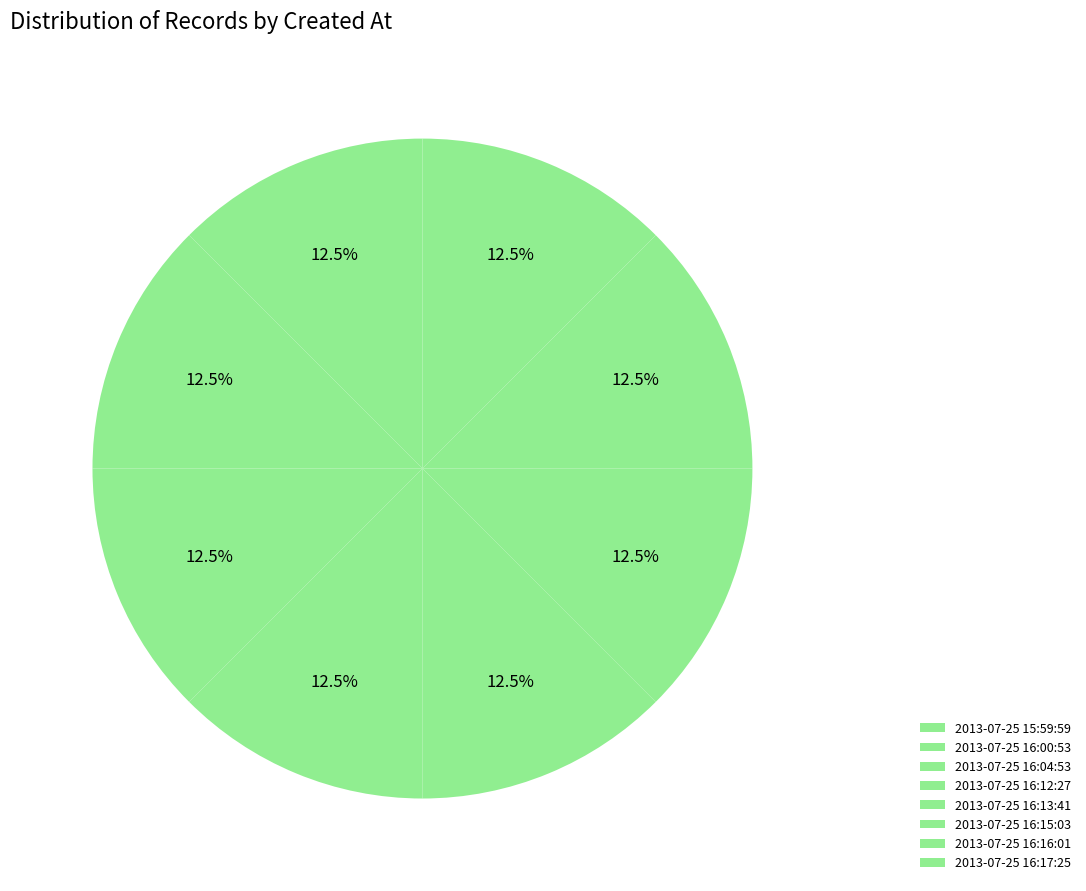

How many segments does this pie chart have?

8